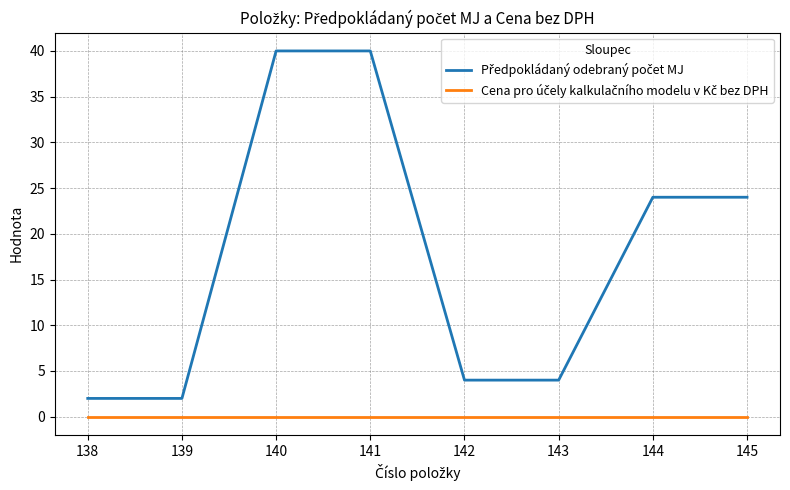

What is the total value across all series at 141?

40